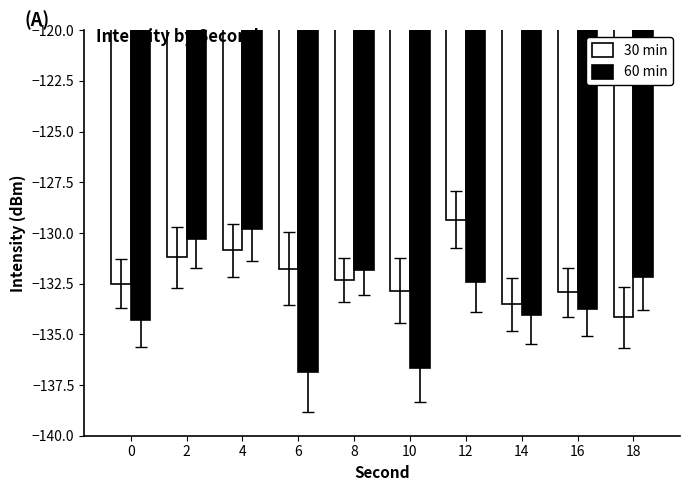

What are all the series names shown in the legend?

30 min, 60 min